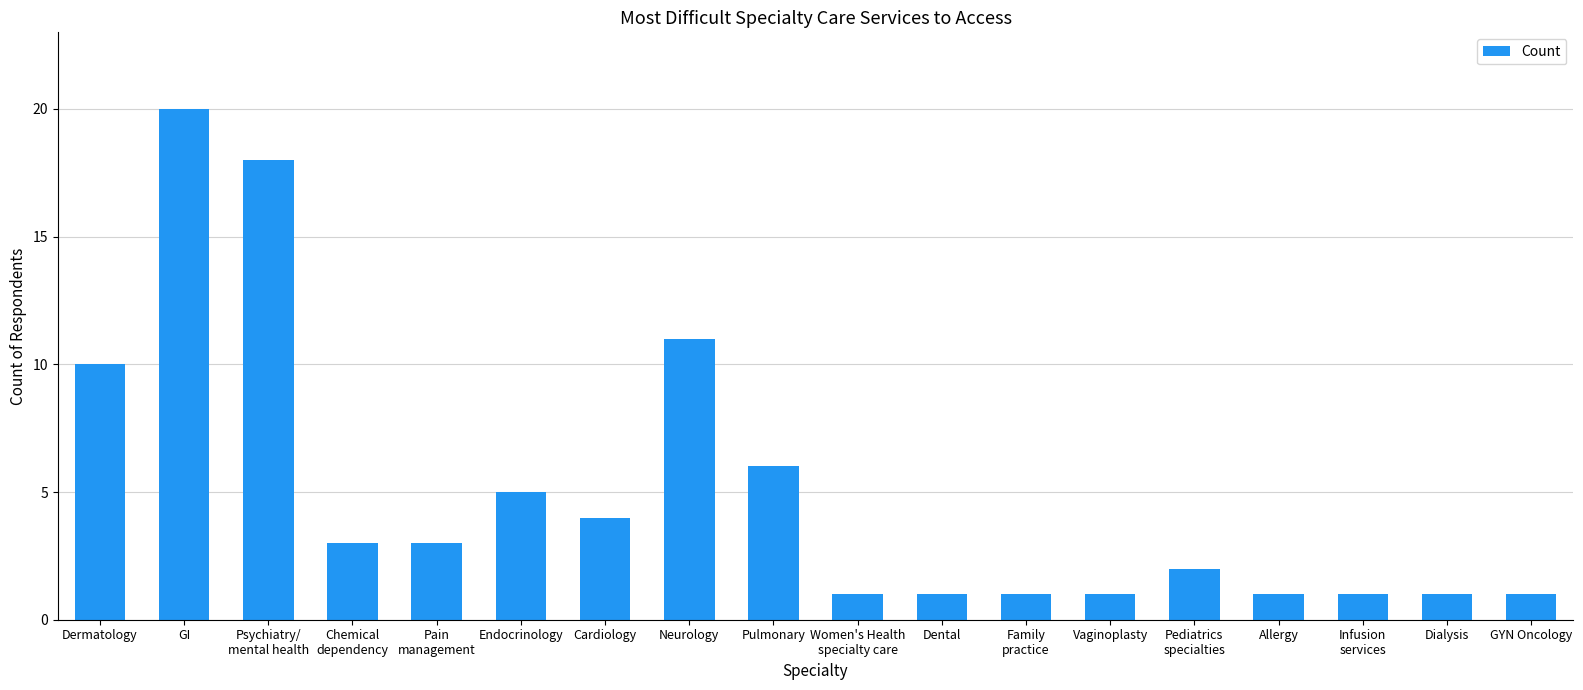

How many bars are there in total?

18